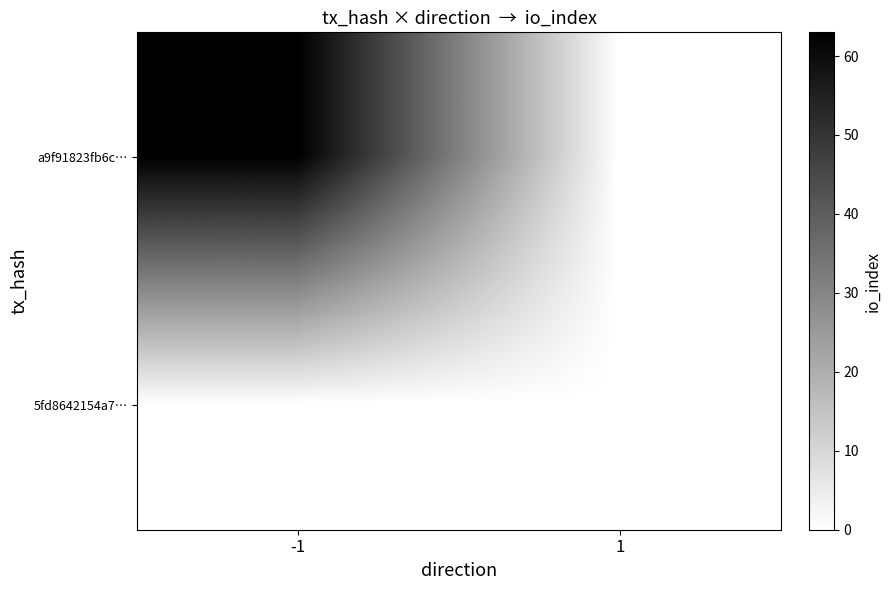

List the series in order of their peak value, lowest first.

5fd8642154a7…, a9f91823fb6c…